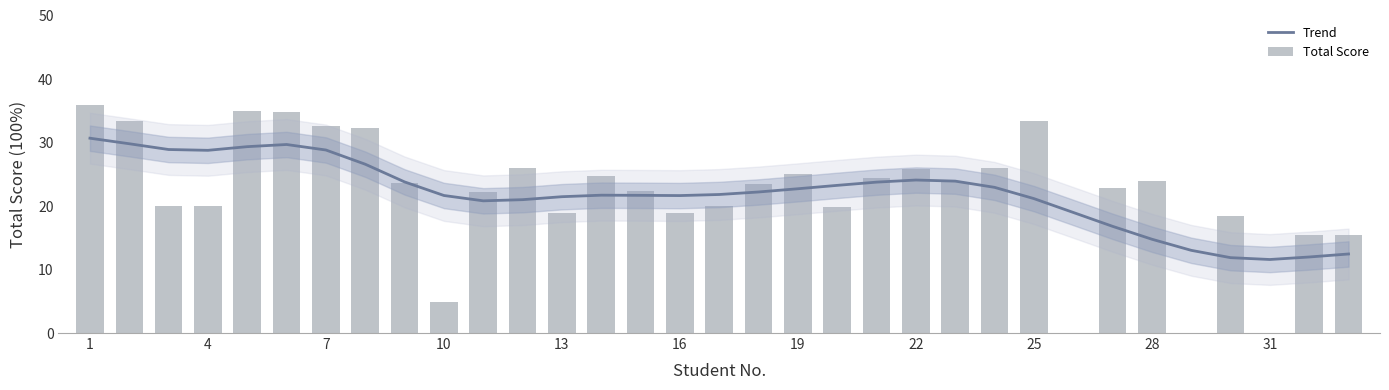

Is it true that Total Score equals 44.0 at 19?

False